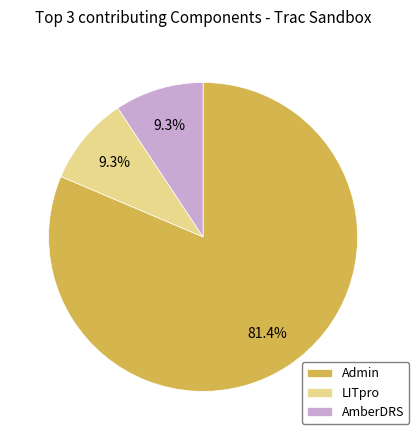

Which has a higher value, LITpro or Admin?

Admin